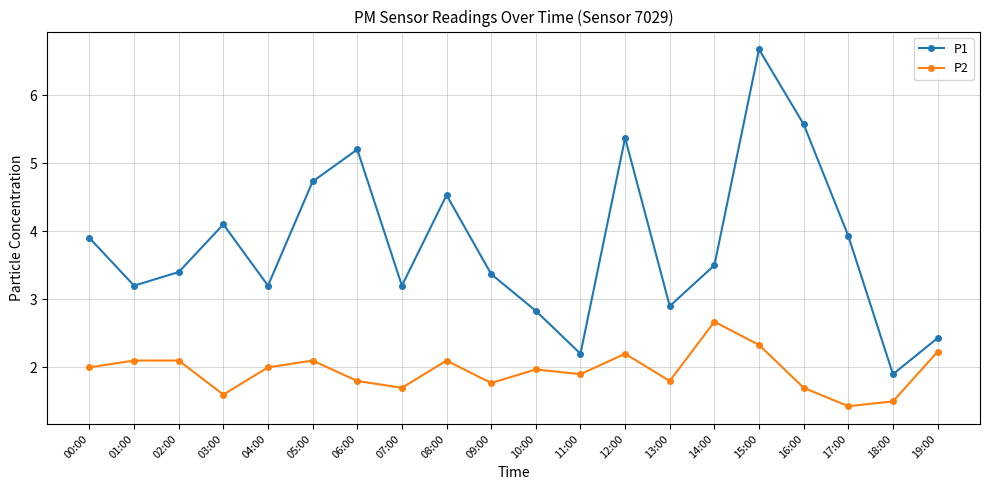

What position from the left is 06:00?

7